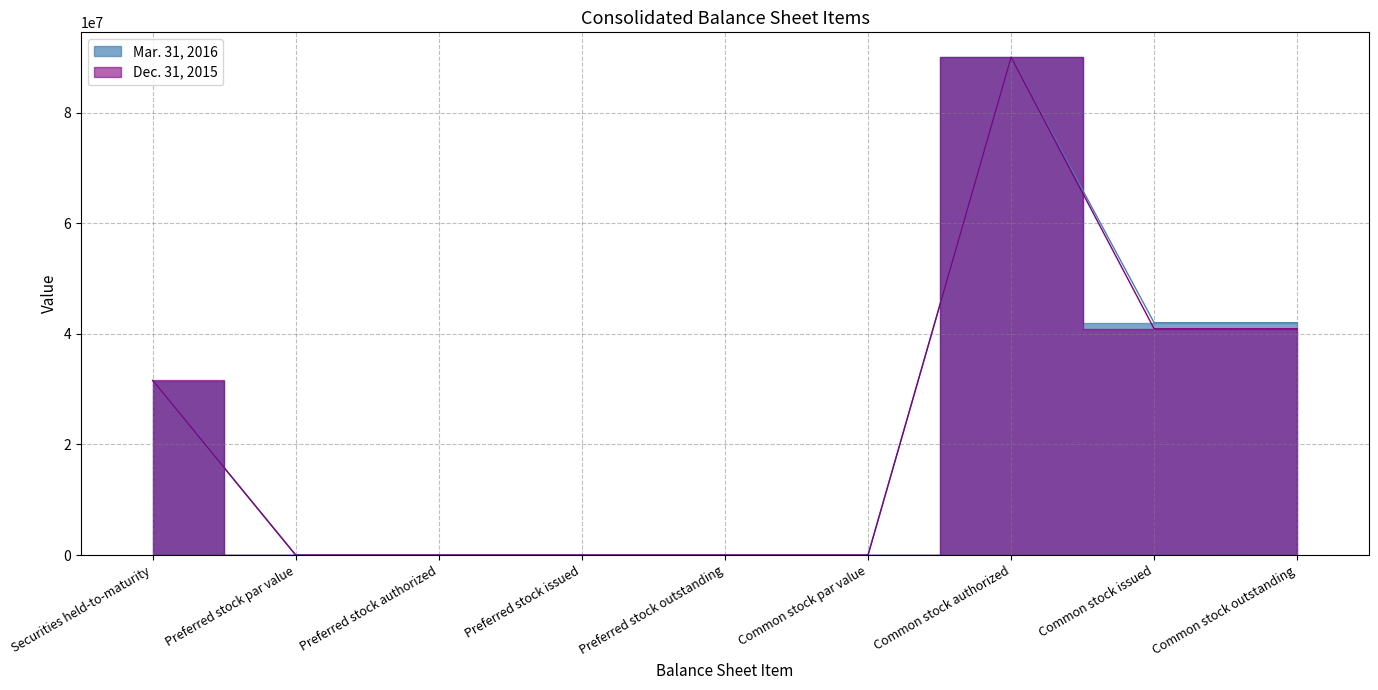

Count the number of categories in the chart.

9